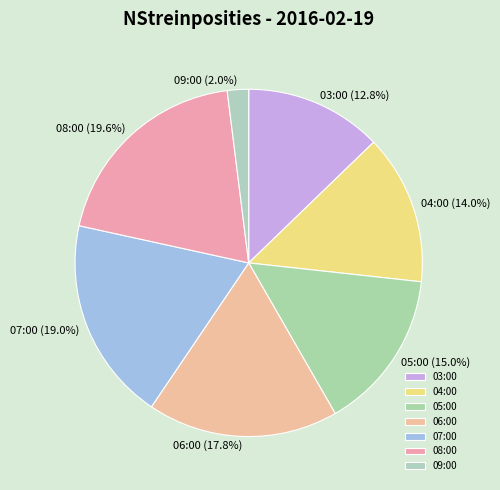

Does 03:00 represent more than half of the total?

No